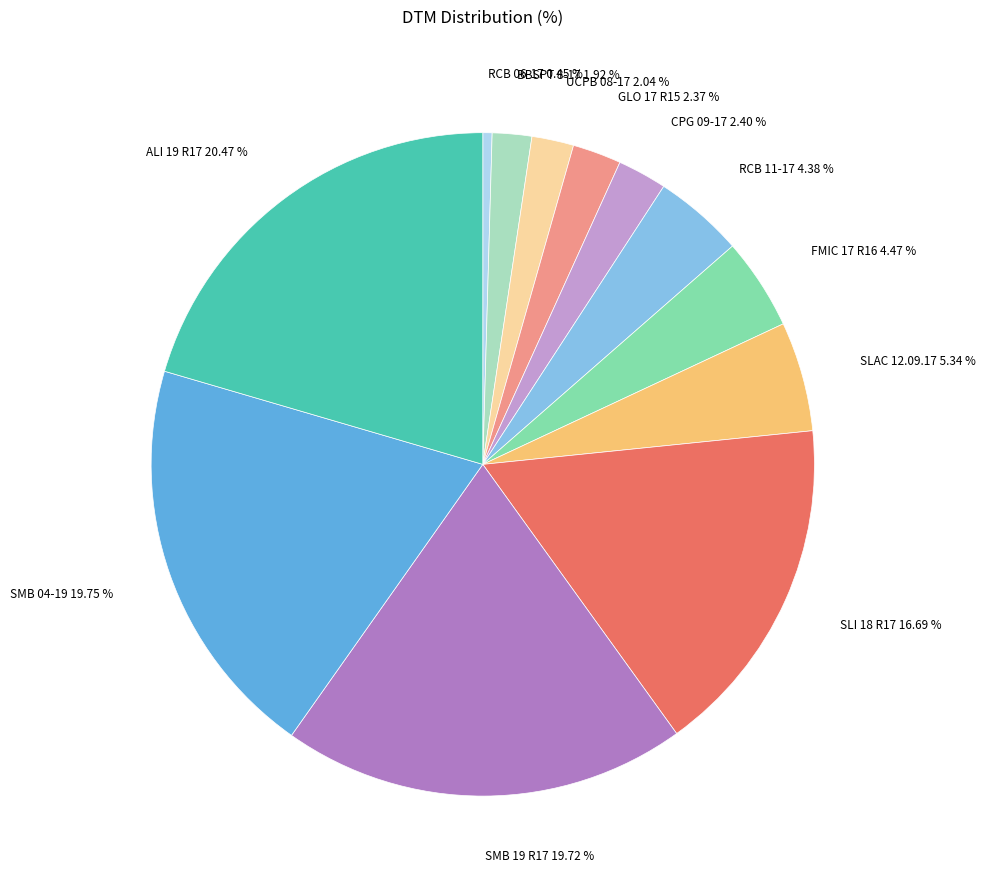

Which slice is the largest?

ALI 19 R17